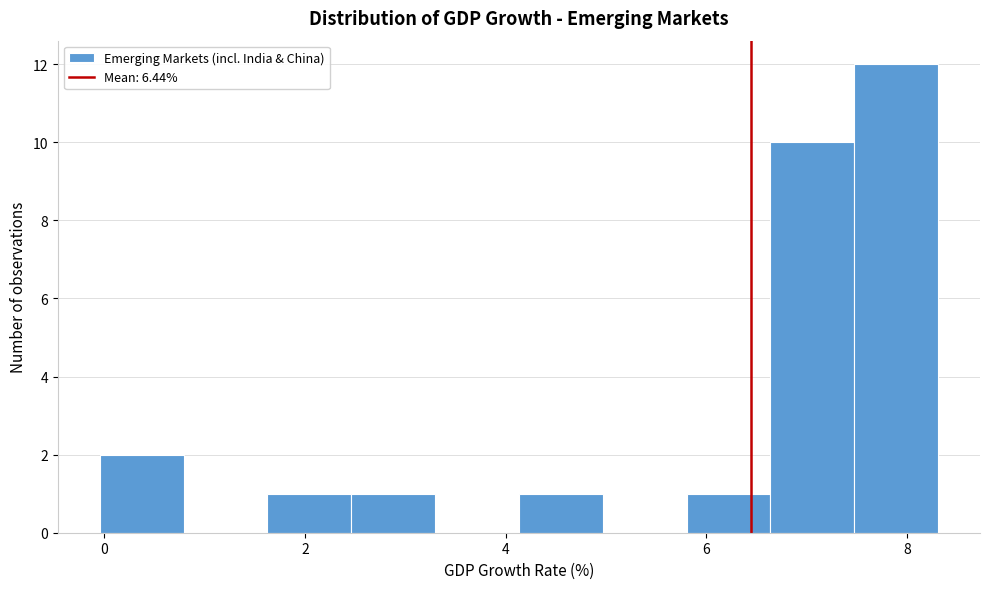

Reading left to right, transcribe this chart: for each bar, give the range it covers on the x-axis and its height. Neither the bar edges nor the heights are printed on the chart, so give them approximately, as read against the axes.

0.0 to 0.8: 2
0.8 to 1.6: 0
1.6 to 2.4: 1
2.4 to 3.2: 1
3.2 to 4.2: 0
4.2 to 5.0: 1
5.0 to 5.8: 0
5.8 to 6.6: 1
6.6 to 7.4: 10
7.4 to 8.4: 12